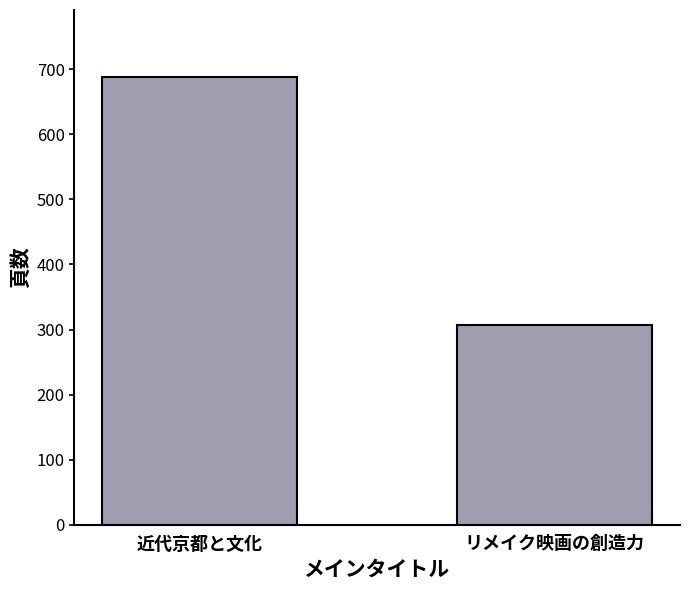

What is the average value?

498